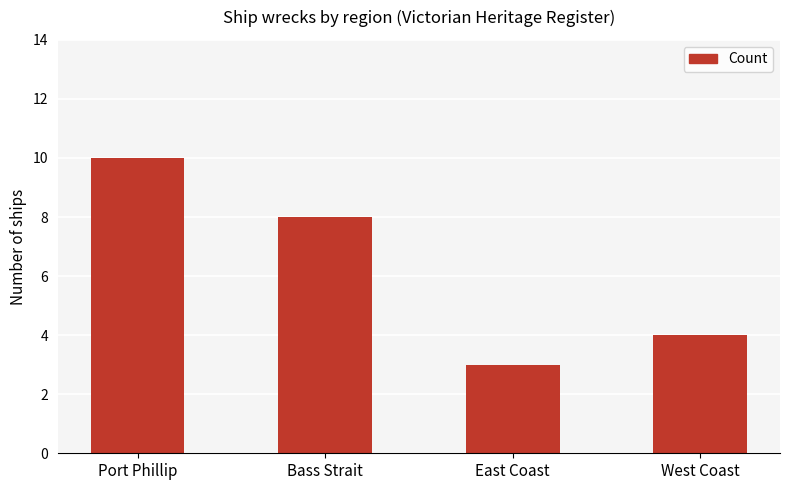

What is the sum of all values?

25